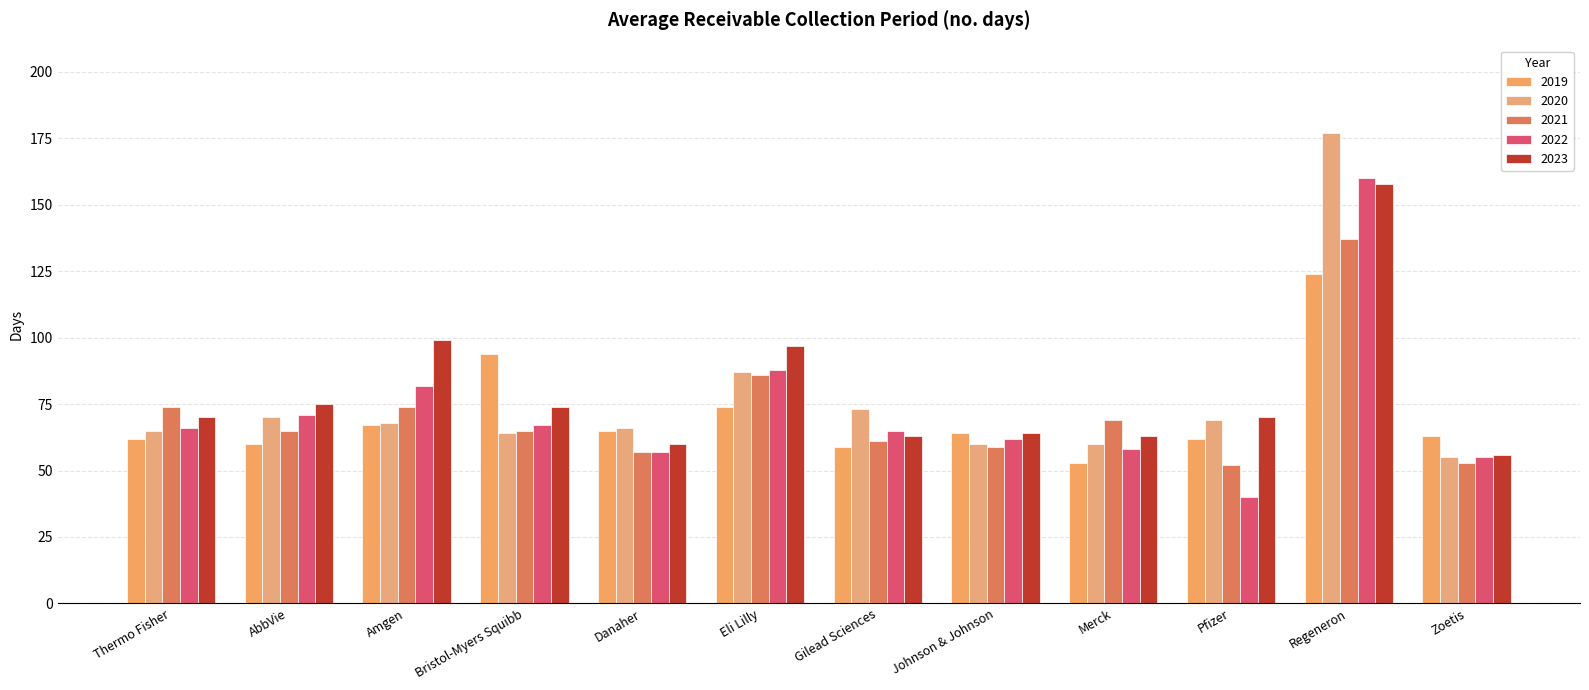

Is it true that 2020 equals 48 at Pfizer?

False